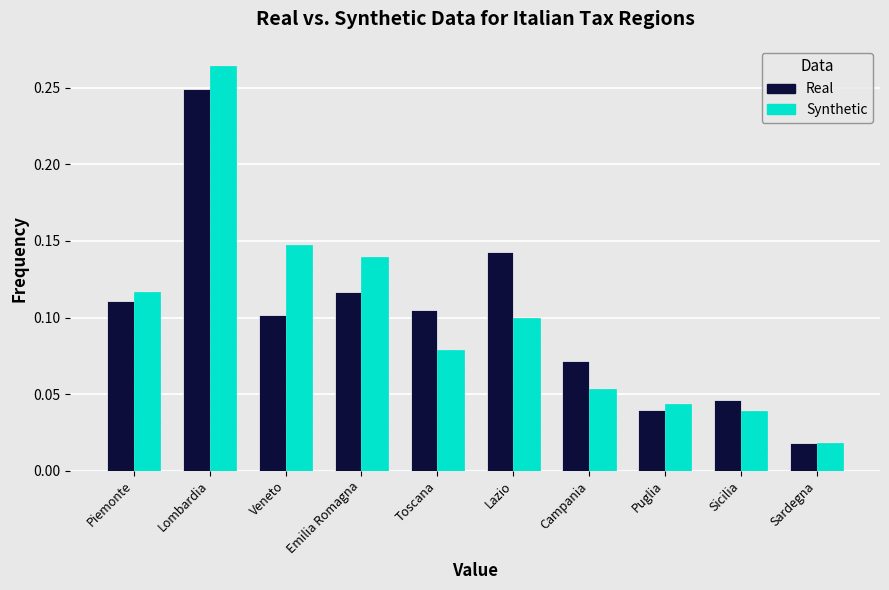

At which category is the sum across all series the highest?

Lombardia